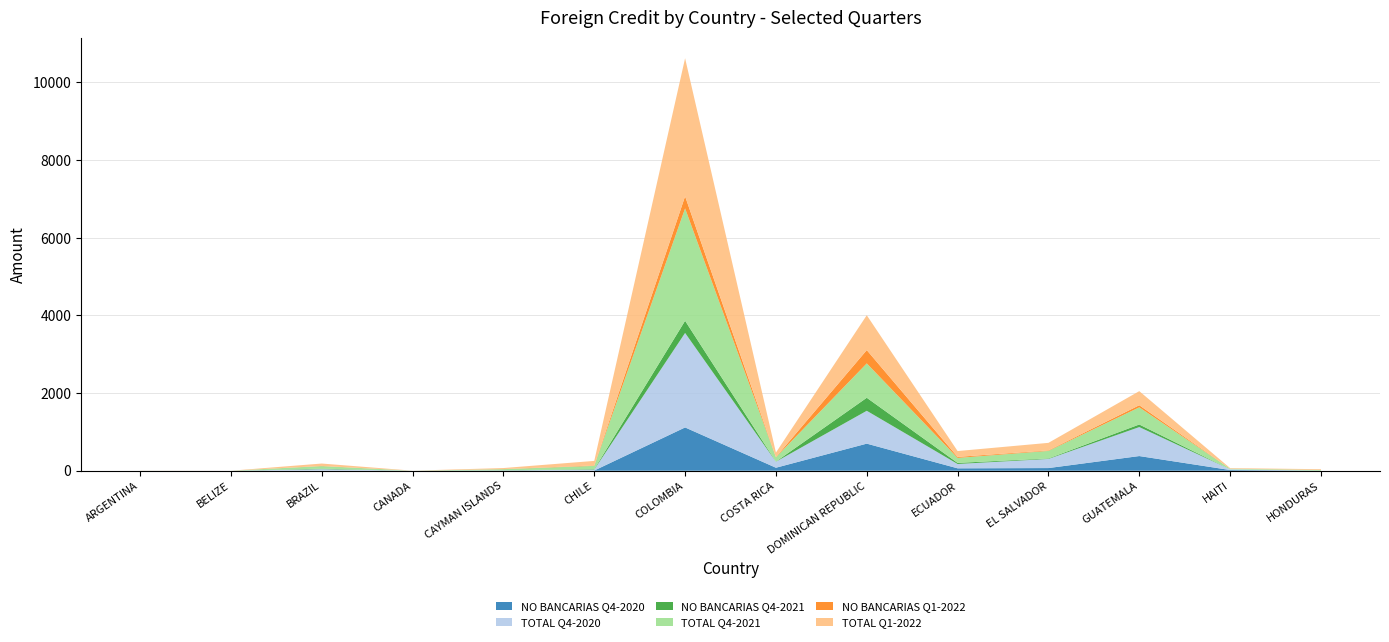

Reading left to right, extract all data points from this chart.

NO BANCARIAS Q4-2020: 0.2	0.0	0.6	0.0	4.3	5.0	1114.9	77.3	697.6	62.0	68.7	377.9	18.3	0.7
TOTAL Q4-2020: 0.5	0.3	39.4	1.0	4.3	25.3	2434.0	154.7	846.5	111.5	235.0	746.6	18.3	1.2
NO BANCARIAS Q4-2021: 0.1	0.0	13.1	0.0	3.5	11.6	313.2	3.9	335.4	28.1	12.6	66.4	0.0	0.0
TOTAL Q4-2021: 0.5	0.0	65.6	0.1	27.7	83.0	2895.3	110.3	884.7	128.0	193.6	441.7	15.4	17.7
NO BANCARIAS Q1-2022: 0.5	0.0	5.1	0.0	3.2	11.6	311.6	7.0	342.8	26.4	13.6	54.3	0.0	0.0
TOTAL Q1-2022: 1.1	0.0	61.5	0.3	26.1	116.5	3555.9	114.7	898.4	150.7	194.5	363.2	15.4	19.7